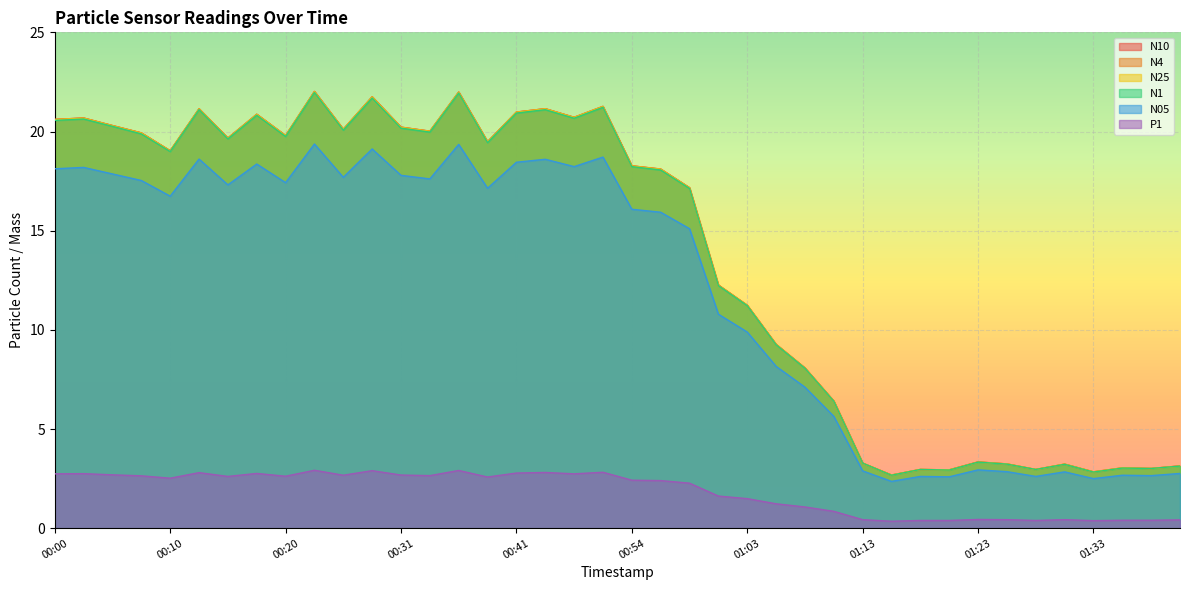

How many values in the P1 series exceed 2?

23